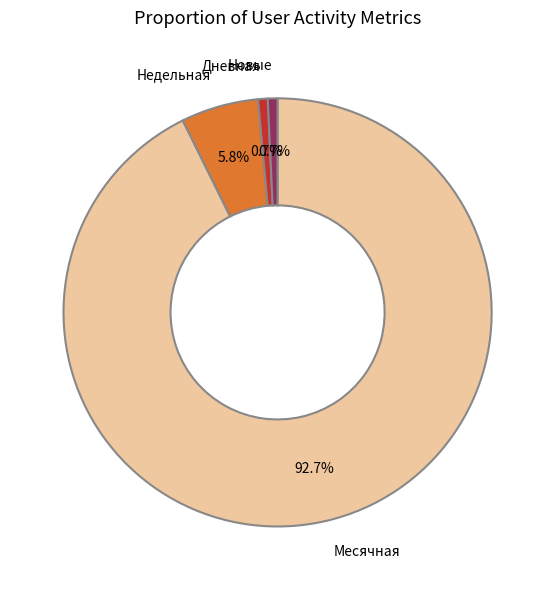

Does Месячная account for over 50% of the chart?

Yes